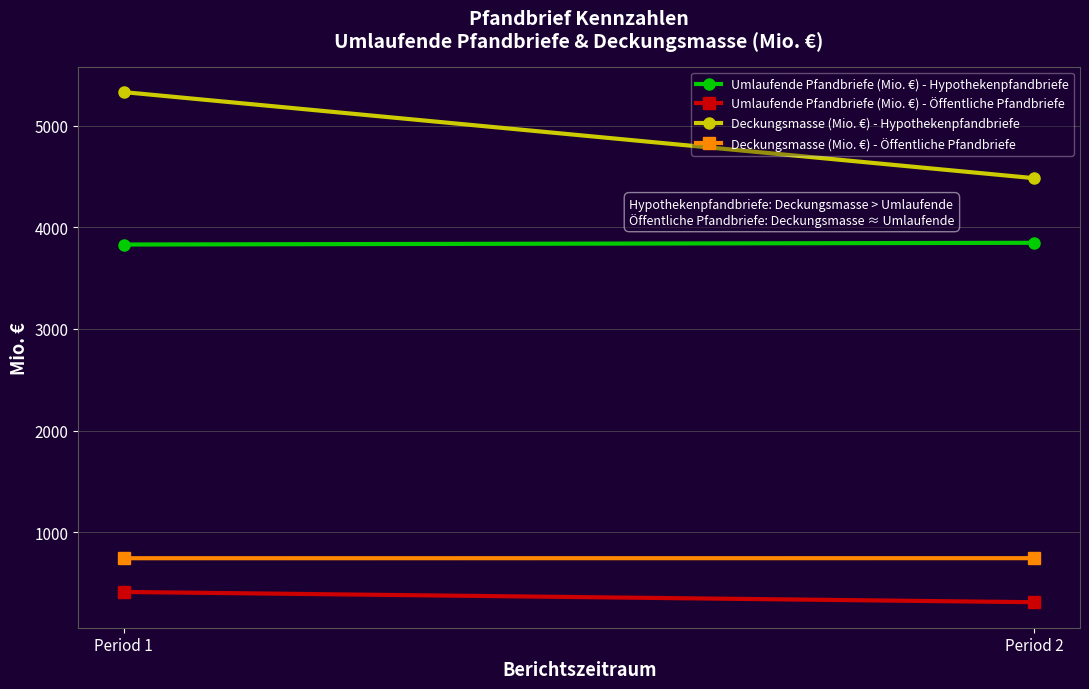

How many lines are shown in the chart?

4